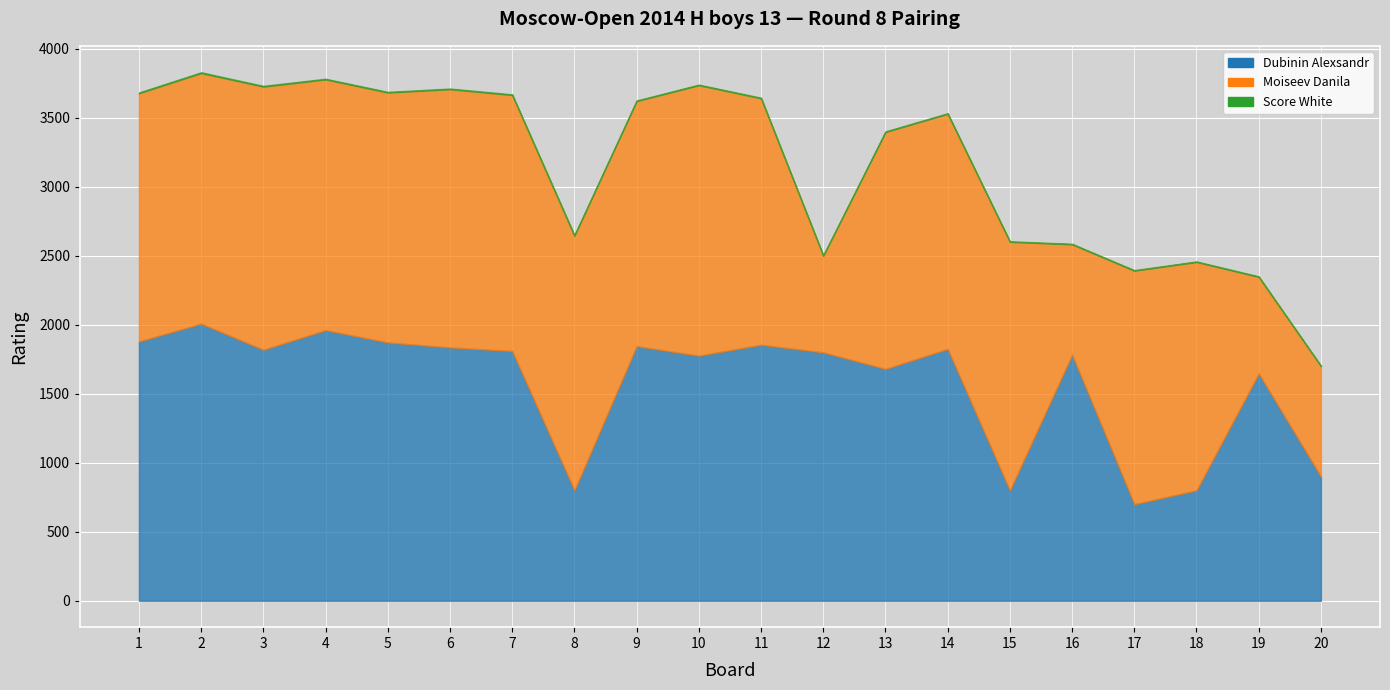

Where is the first local minimum for Dubinin Alexsandr?

3